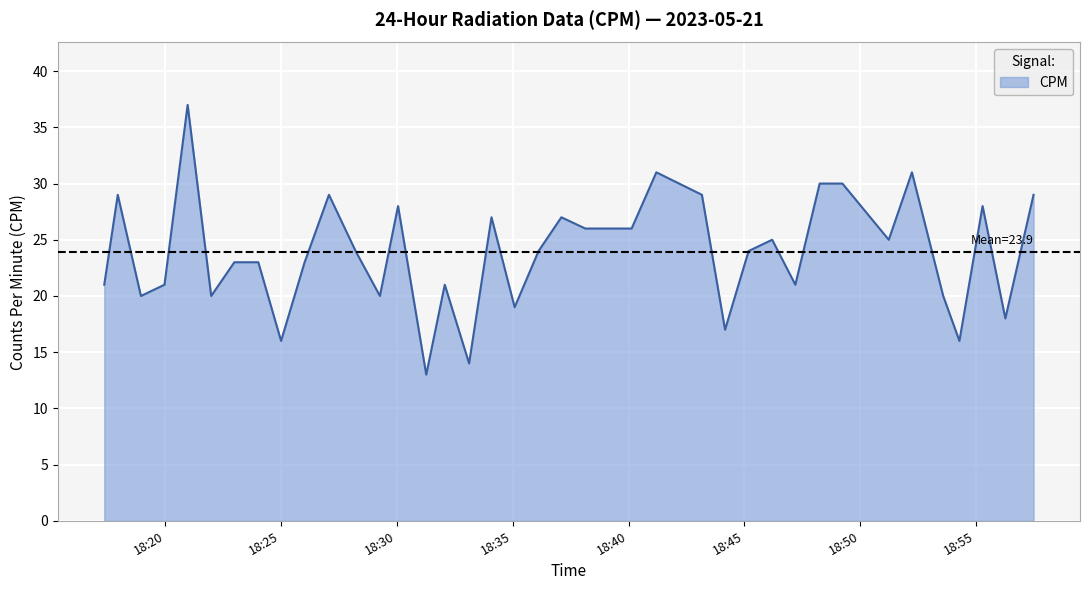

What is the minimum value shown in the chart?

13